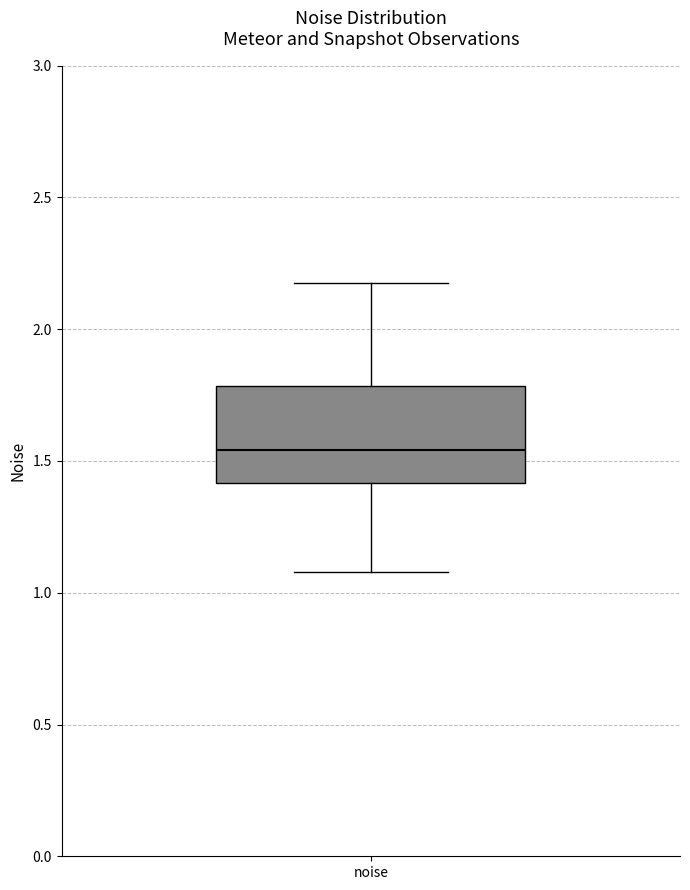

Transcribe this box plot: give where the median line is, the range the box spans, and where the two whiskers end, as read against the y-axis. The values are not printed on the chart, so give them approximately, as read against the axis.

median 1.55, box 1.40 to 1.80, whiskers 1.10 to 2.20